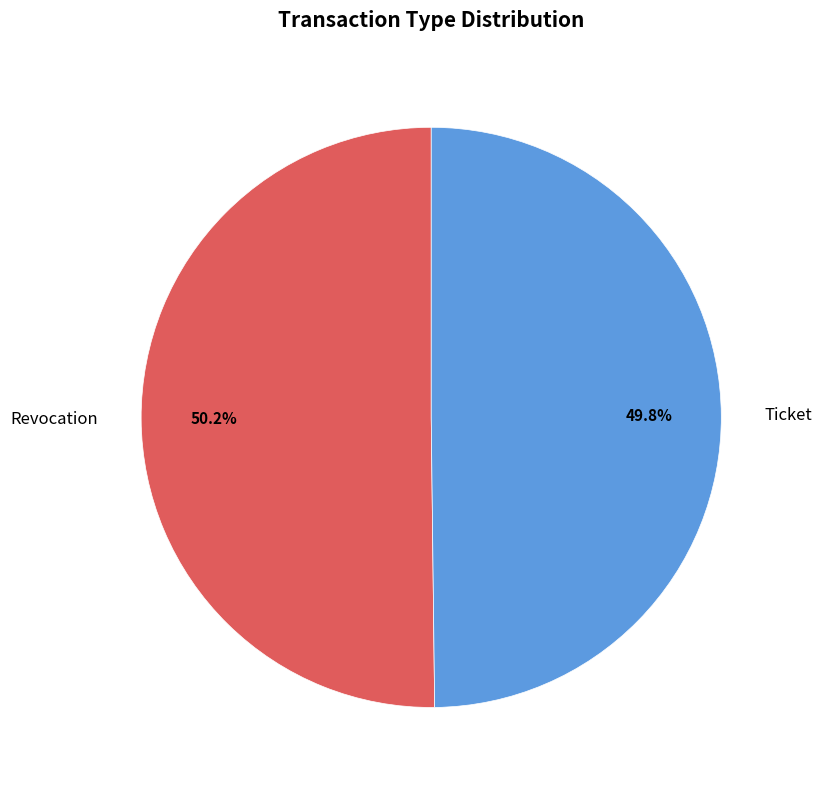

How many slices are in this pie chart?

2